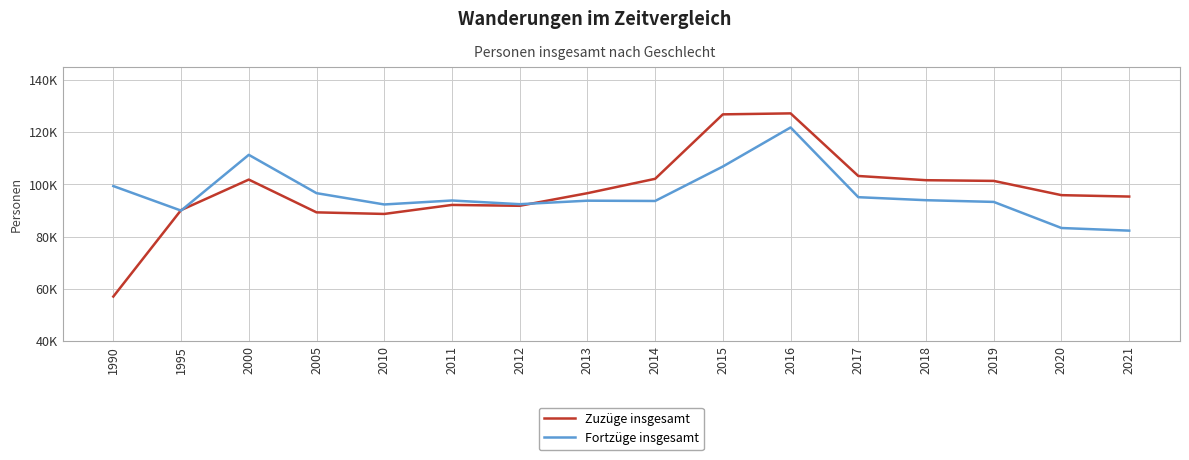

True or false: Zuzüge insgesamt has more than 0 interior local peaks.

True